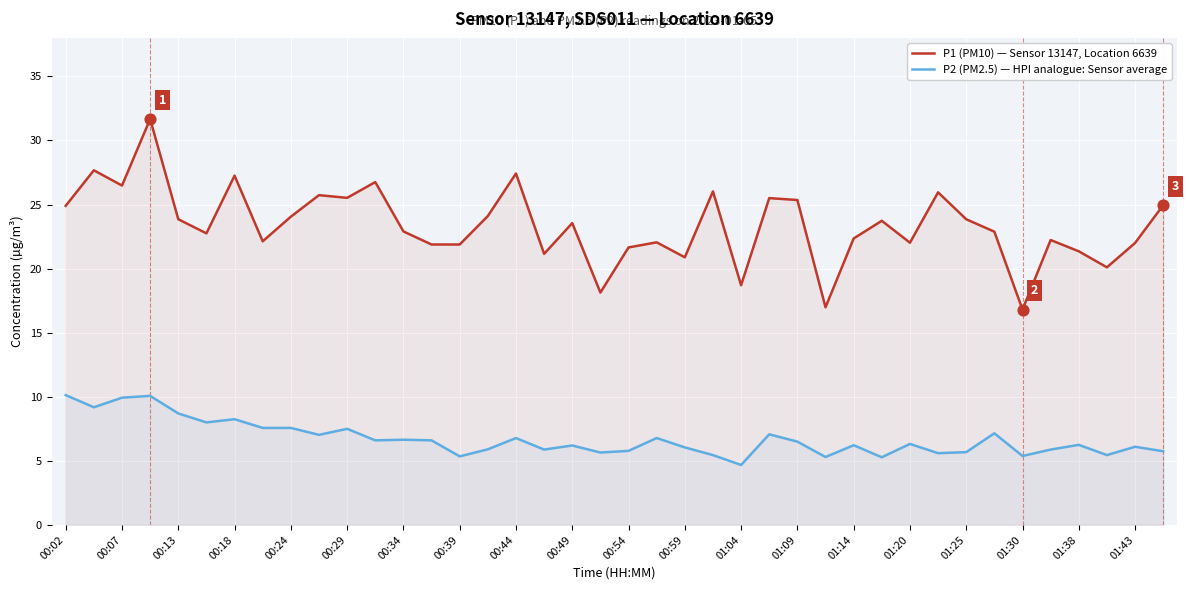

What is the total value across all series at 01:30?

22.2